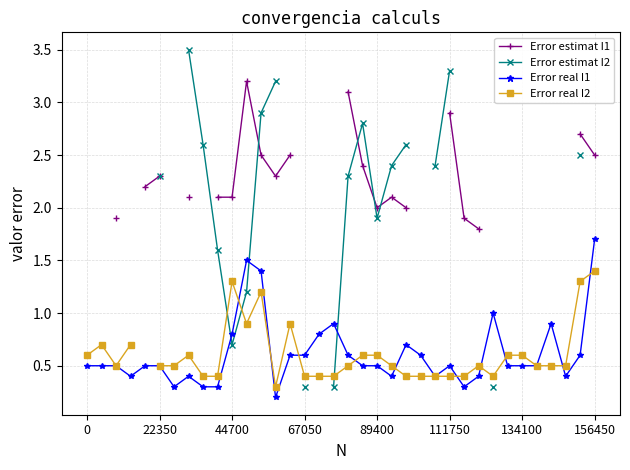

What is the value of the Error real I1 point at the 6th from the left?

0.5